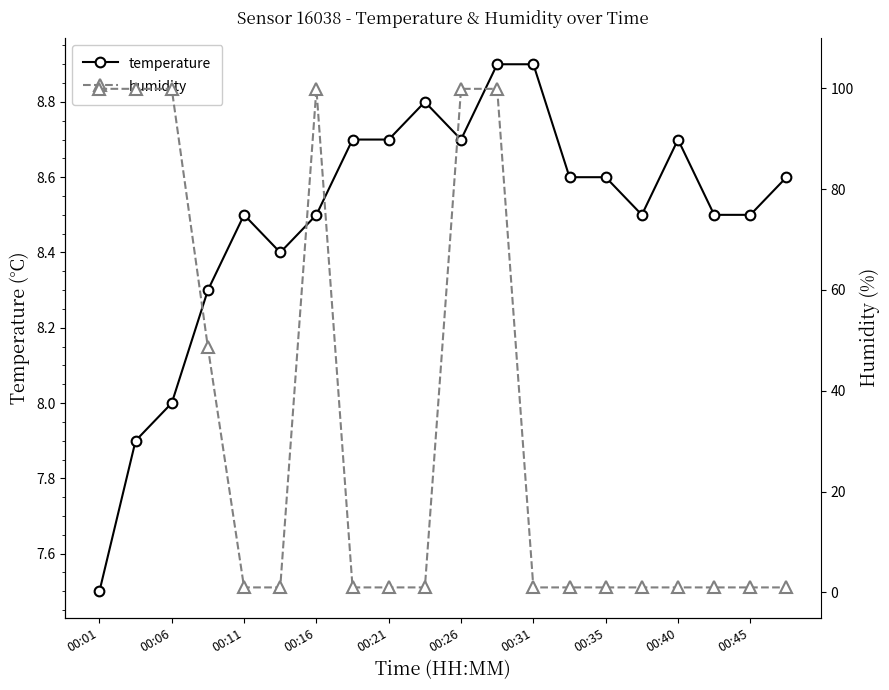

How many lines are shown in the chart?

2